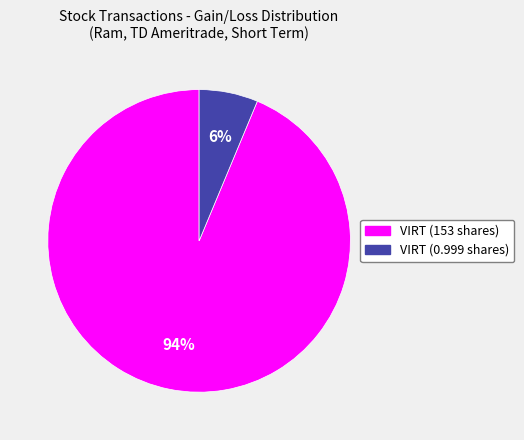

Does any single category account for the majority?

Yes